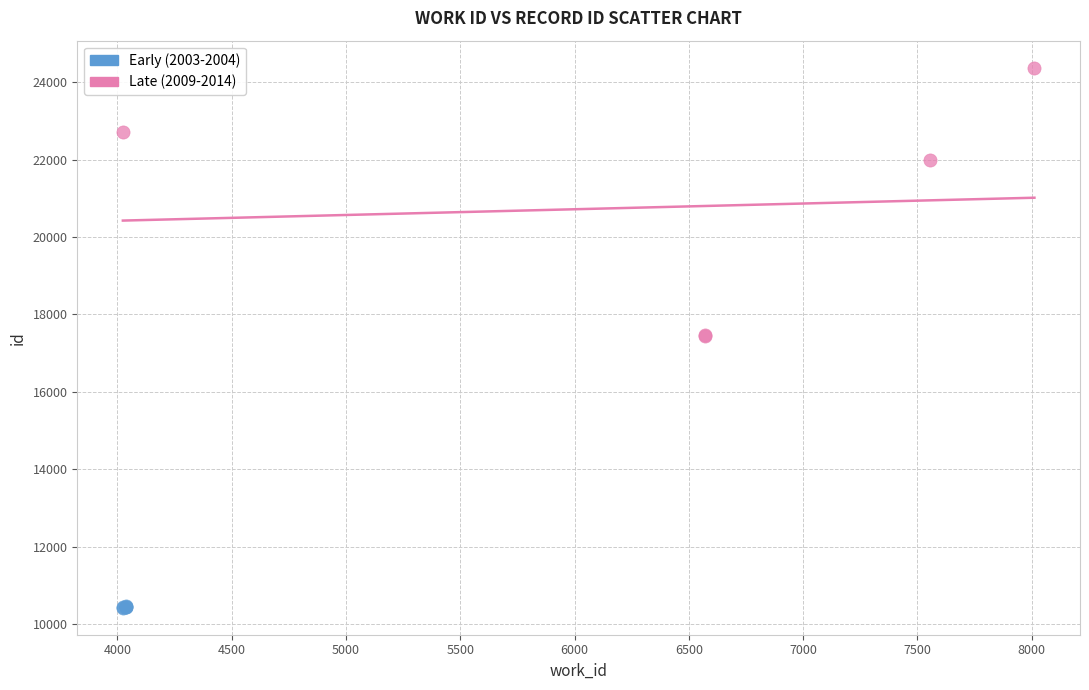

What are all the series names shown in the legend?

Early (2003-2004), Late (2009-2014)